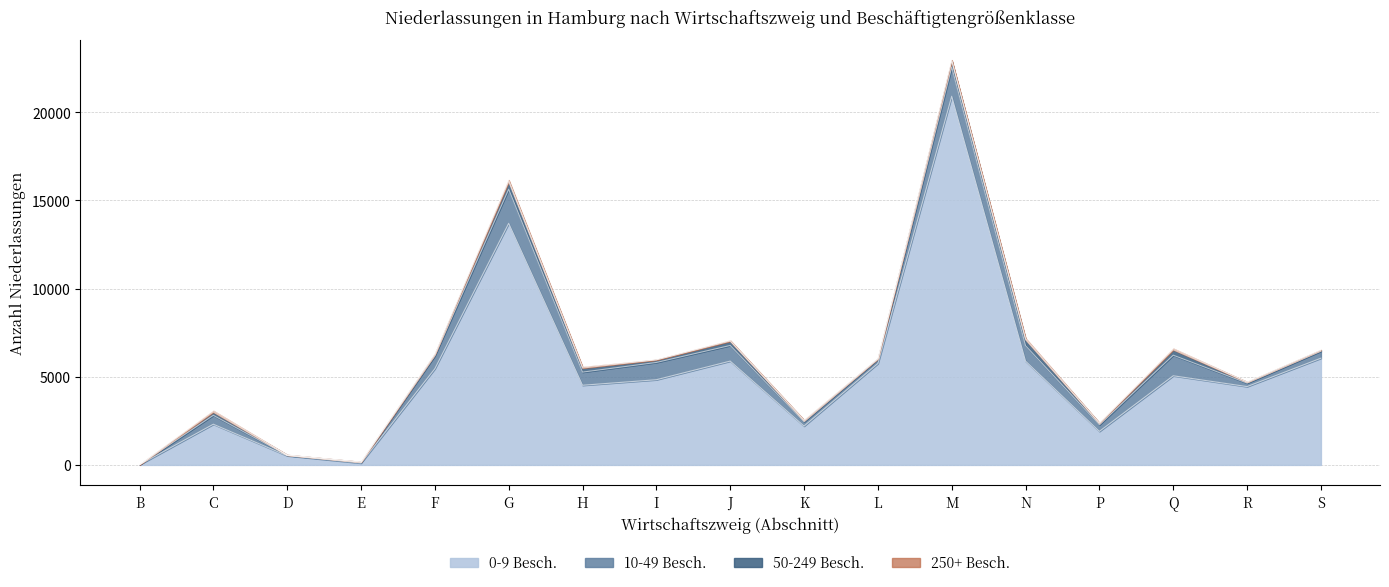

Reading right to left, extract all data points from this chart.

0-9 Besch.: 6052	4442	5055	1904	5885	20905	5751	2203	5887	4831	4517	13700	5457	104	520	2308	9
10-49 Besch.: 397	198	1168	370	876	1651	233	242	887	980	746	1935	729	46	25	506	4
50-249 Besch.: 61	55	309	84	344	359	49	67	245	147	229	431	96	20	19	184	4
250+ Besch.: 13	10	63	20	67	42	5	32	35	7	59	88	8	4	6	68	0